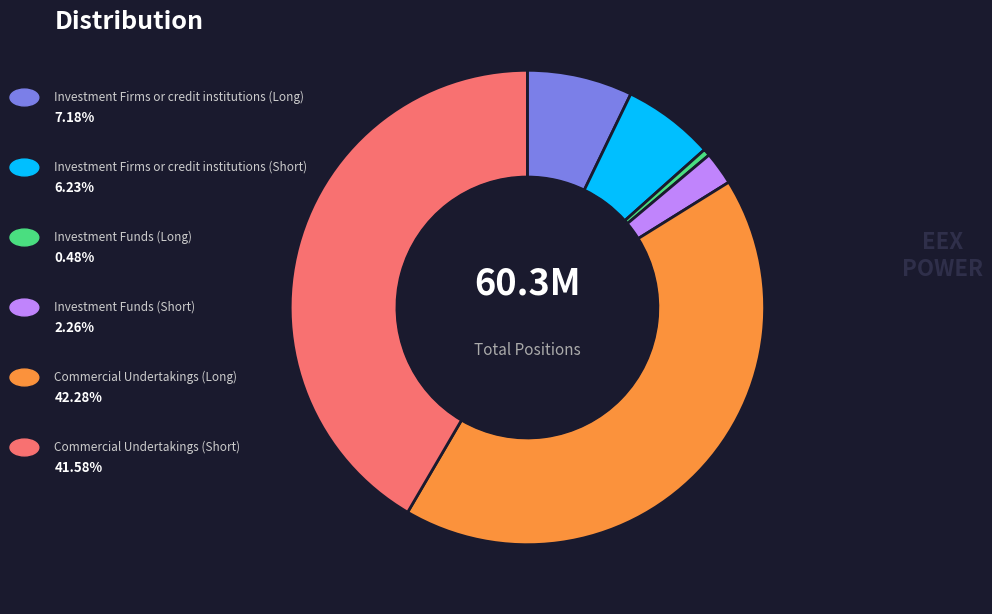

Is there a majority slice in this chart?

No